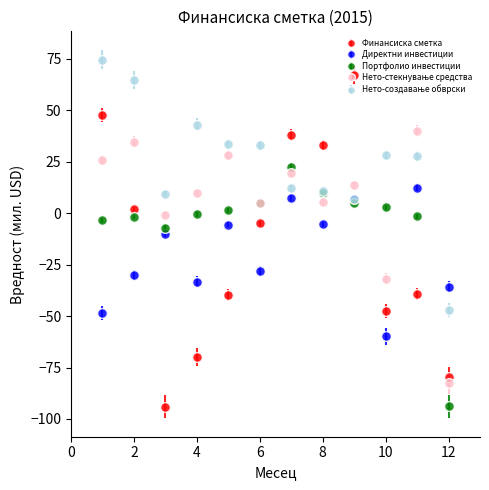

In Директни инвестиции, how many points are higher than both neighbors (excluding endpoints)?

5